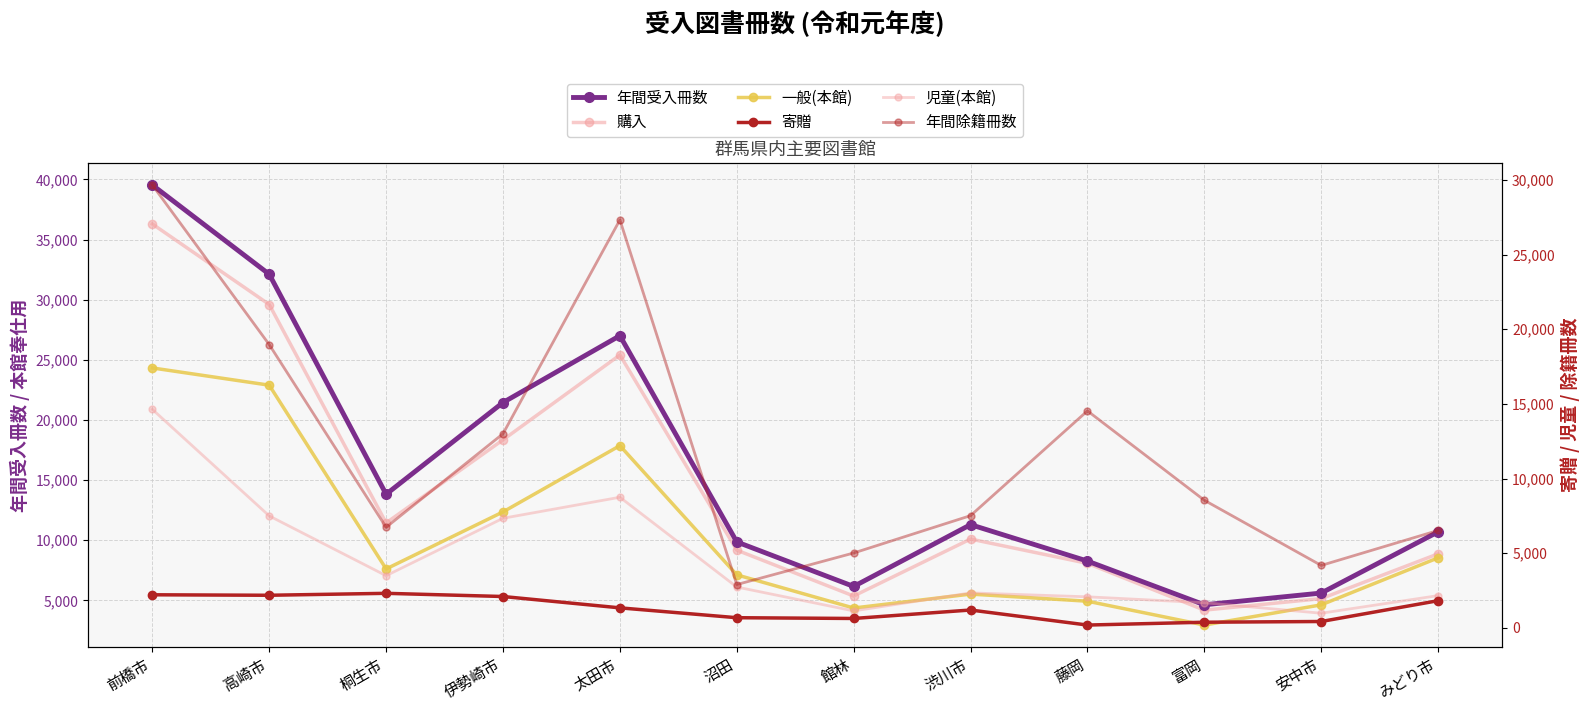

What is the average value of the 寄贈 series?

1291